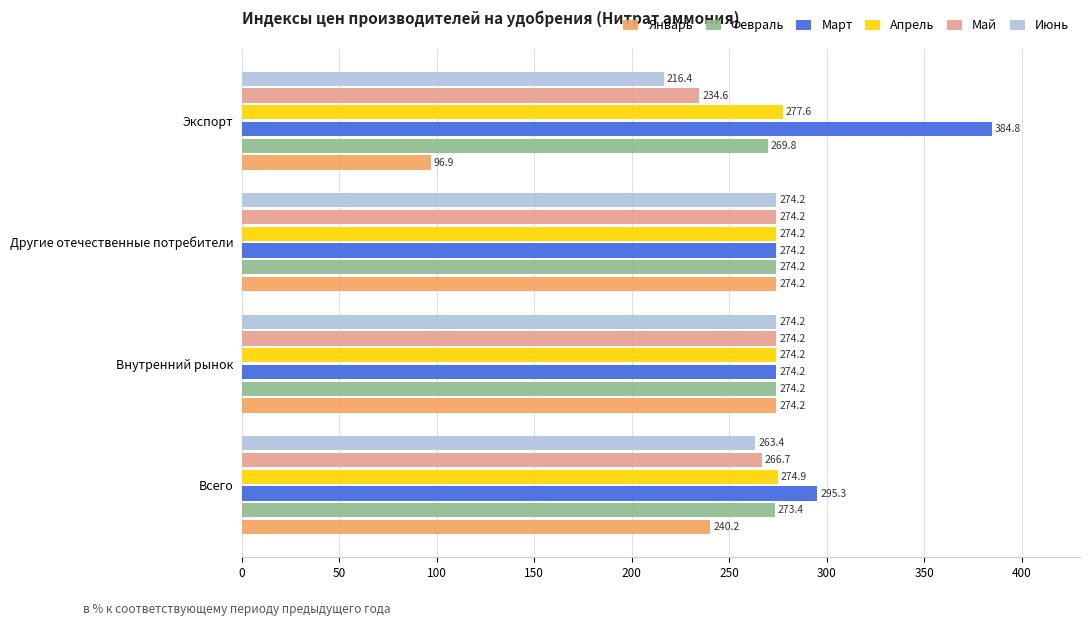

What is the sum of all Март values?

1228.5